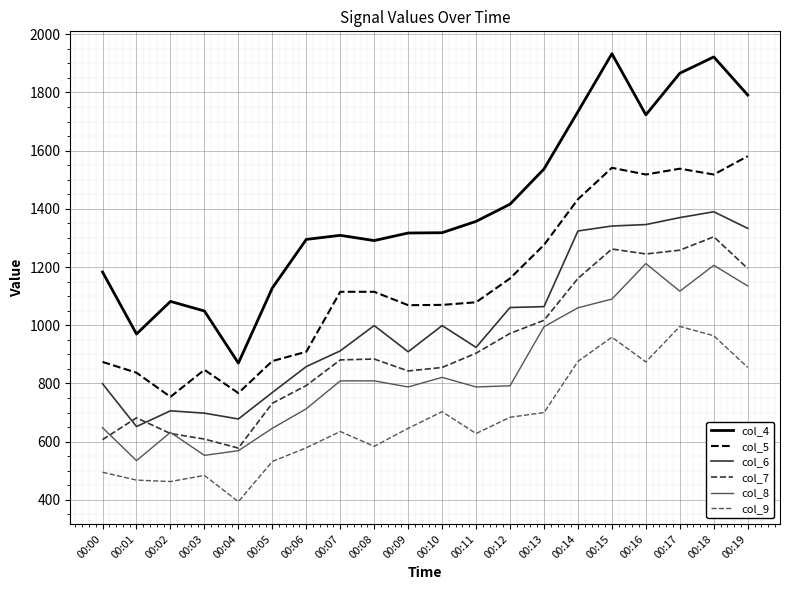

Is it true that col_9 equals 855 at 00:19?

True